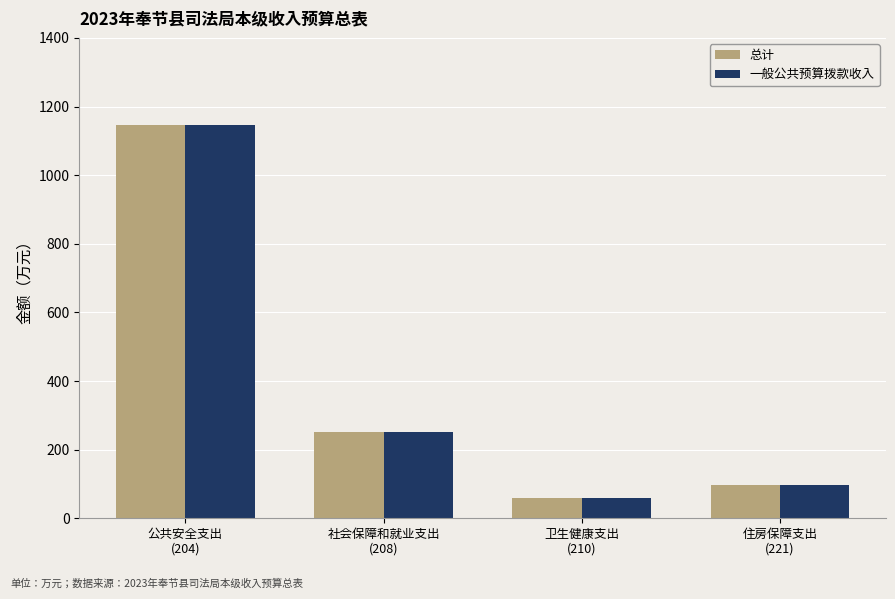

Rank the categories by 一般公共预算拨款收入 value from lowest to highest.

卫生健康支出
(210), 住房保障支出
(221), 社会保障和就业支出
(208), 公共安全支出
(204)